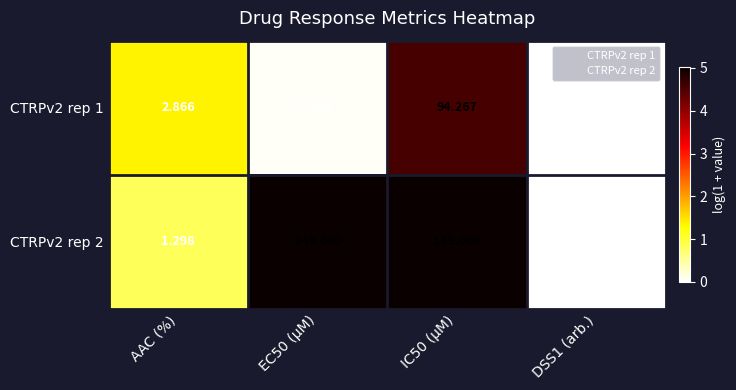

Is the value of CTRPv2 rep 1 at IC50 (µM) greater than the value of CTRPv2 rep 2 at EC50 (µM)?

No